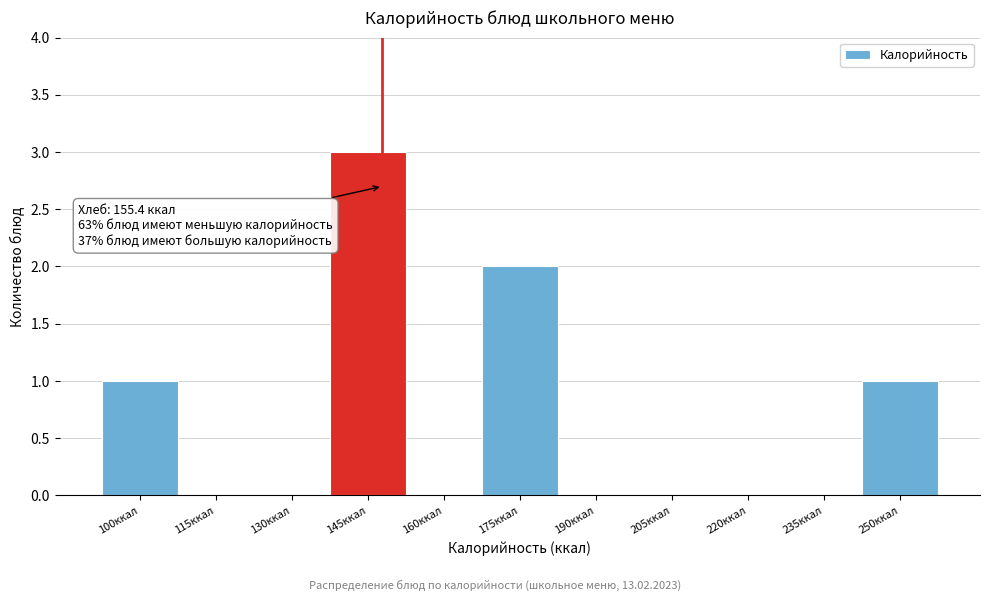

Reading left to right, what are all the values shown in this chart?

100ккал=1	115ккал=0	130ккал=0	145ккал=3	160ккал=0	175ккал=2	190ккал=0	205ккал=0	220ккал=0	235ккал=0	250ккал=1